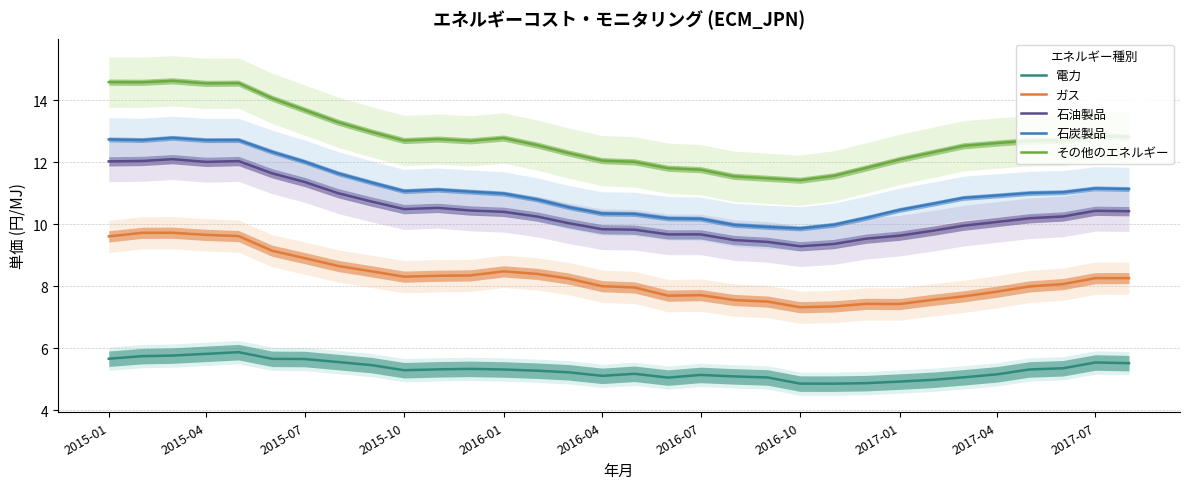

Where does the その他のエネルギー series first go above 12?

2015-01